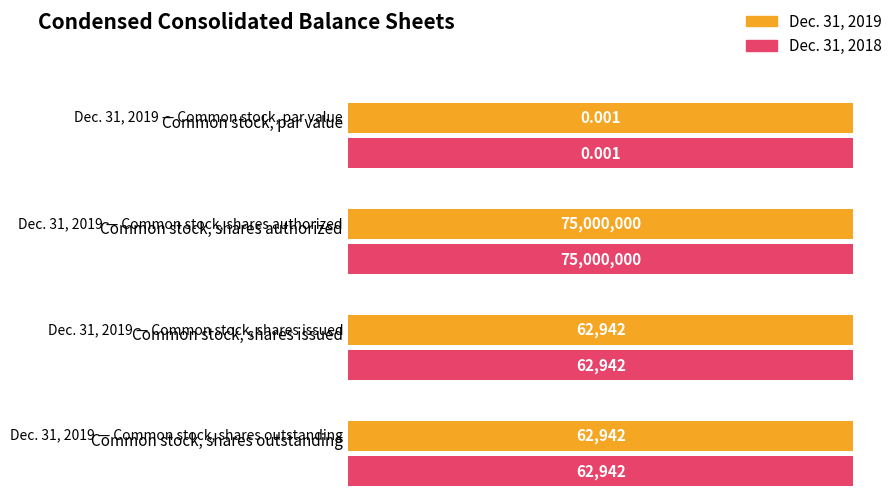

How many distinct data groups are displayed?

2